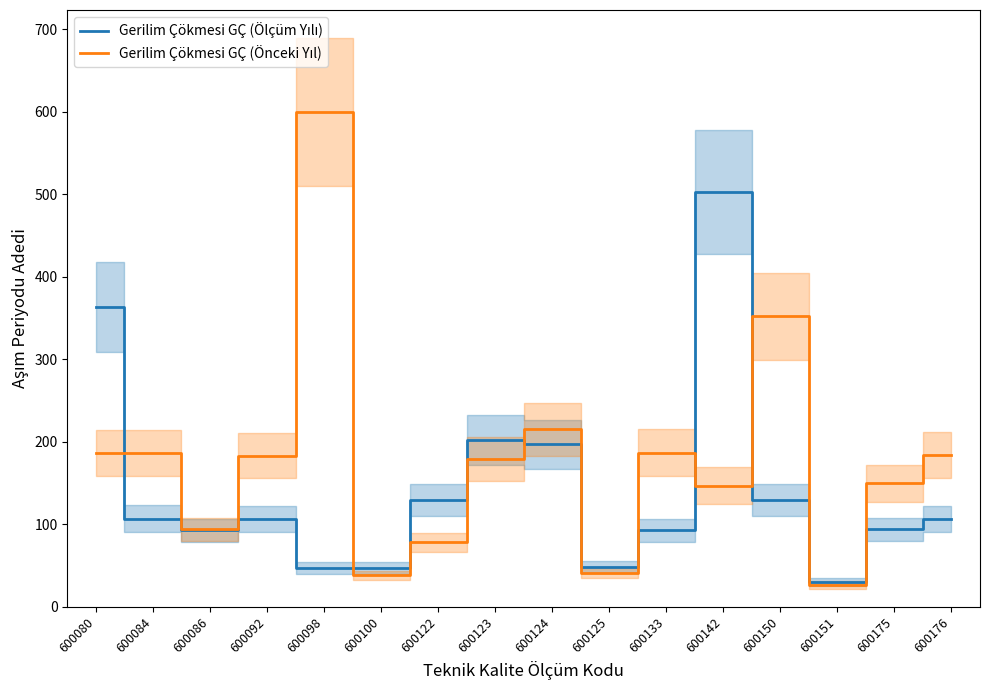

At how many categories does at least one series exceed 262?

4